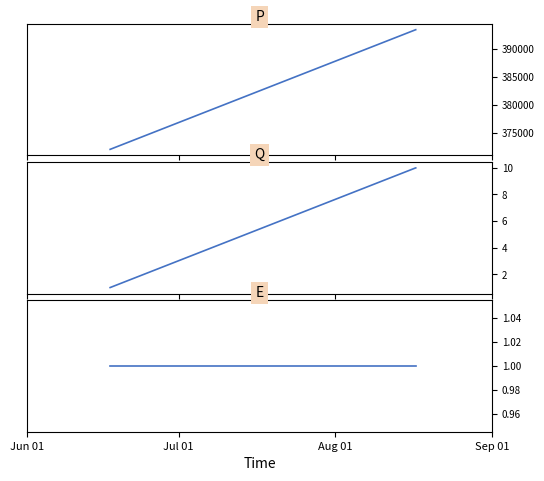

Is it true that Height equals 701468 at Aug 01?

False